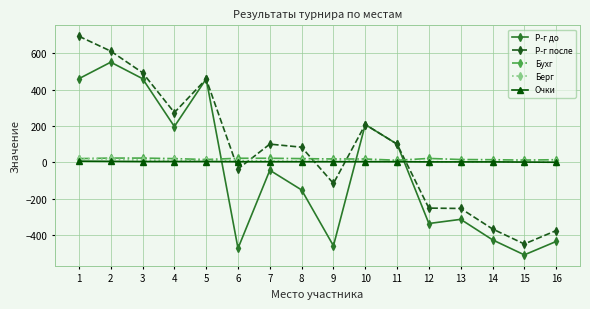

What is the value of the Бухг point at the 7th from the left?

22